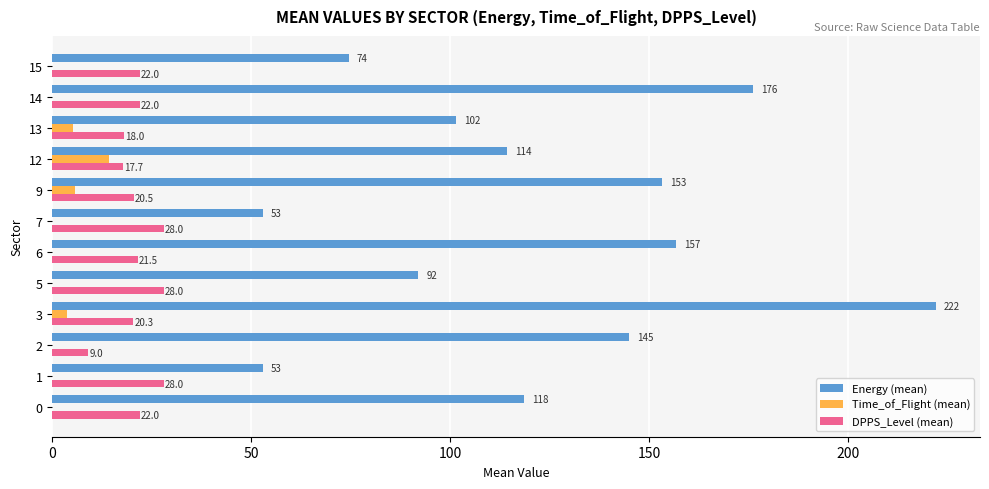

Between 12 and 13, which series saw the biggest shift?

Energy (mean)